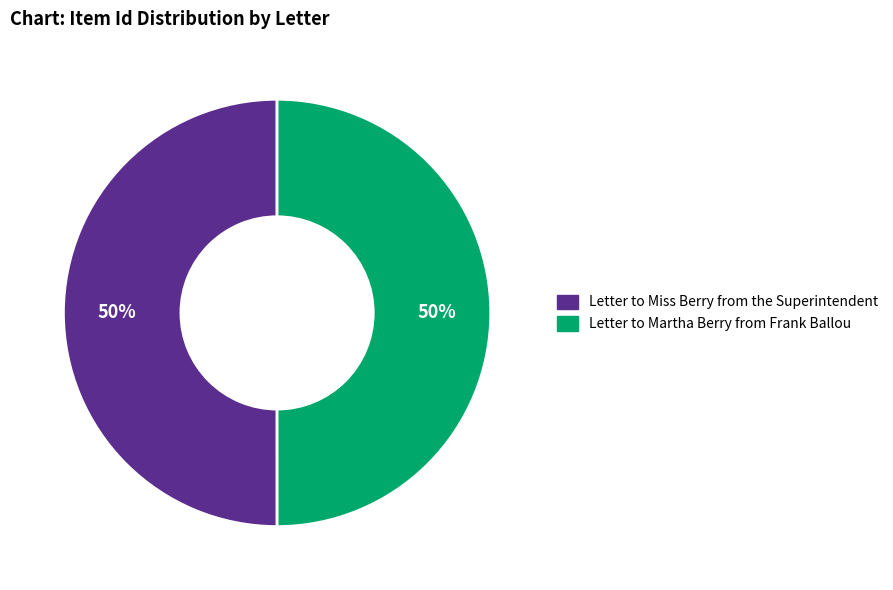

The Letter to Miss Berry from the Superintendent slice represents 50% of the pie. True or false?

True